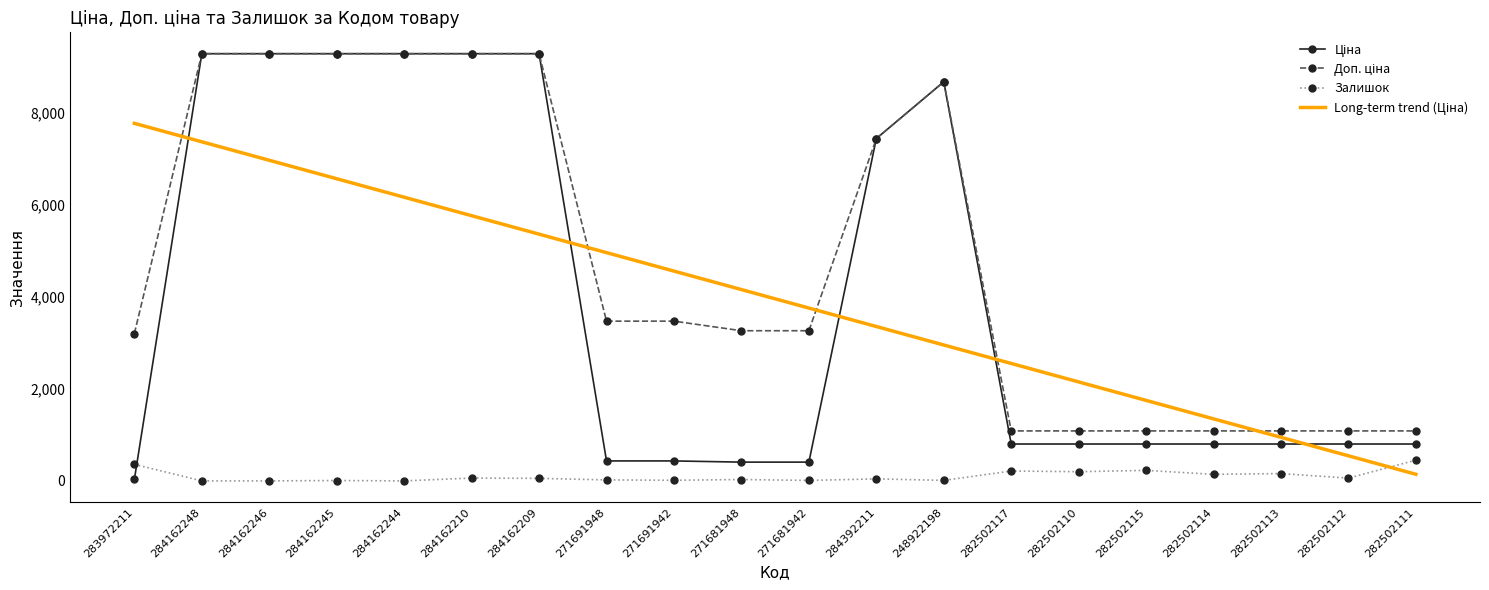

What is the highest value of the Залишок series?

451.0